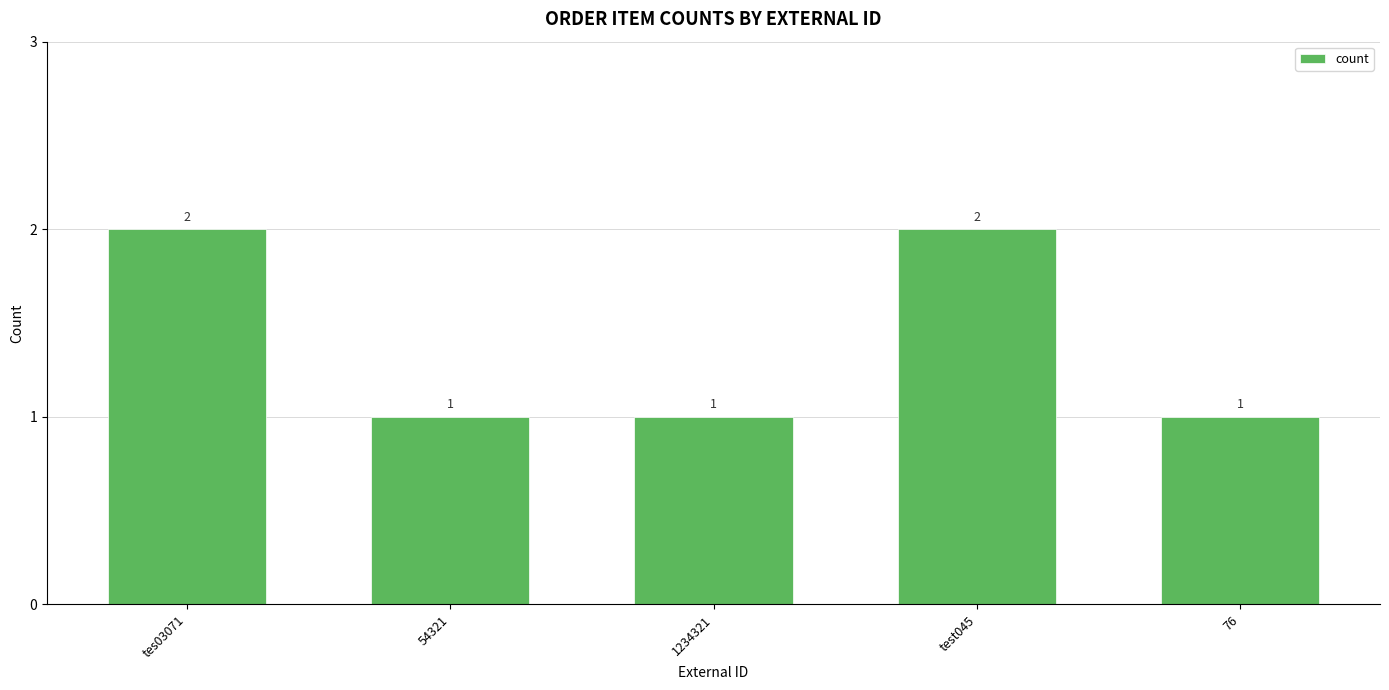

What is the smallest value displayed?

1